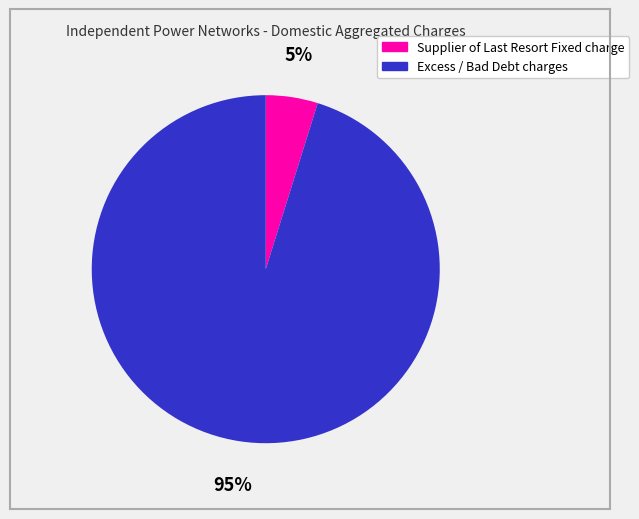

To the nearest percent, what is the average slice percentage?

50%